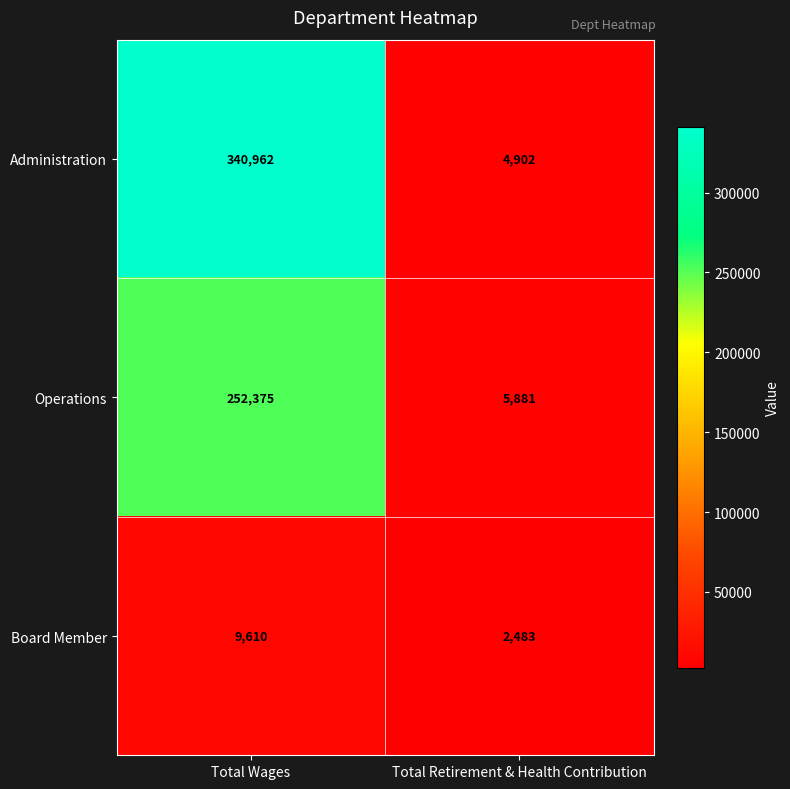

At Total Wages, list the series in order from largest to smallest.

Administration, Operations, Board Member